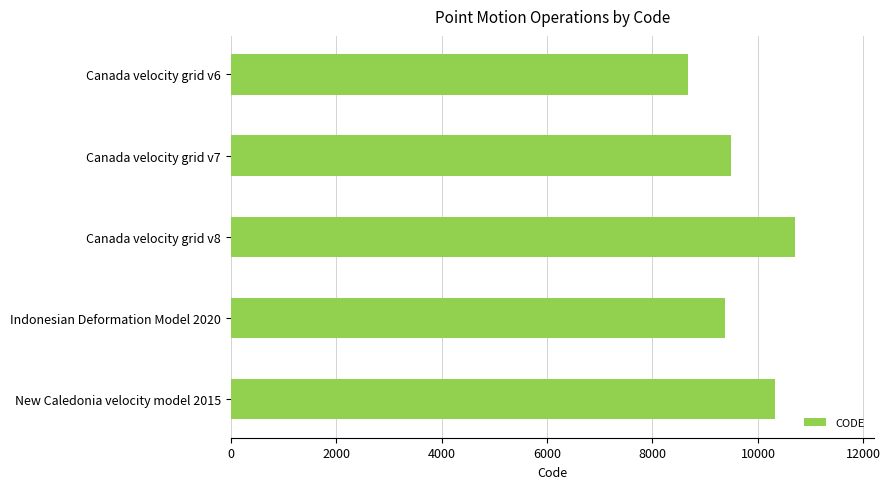

What is the change in value from Canada velocity grid v6 to Canada velocity grid v7?

+807